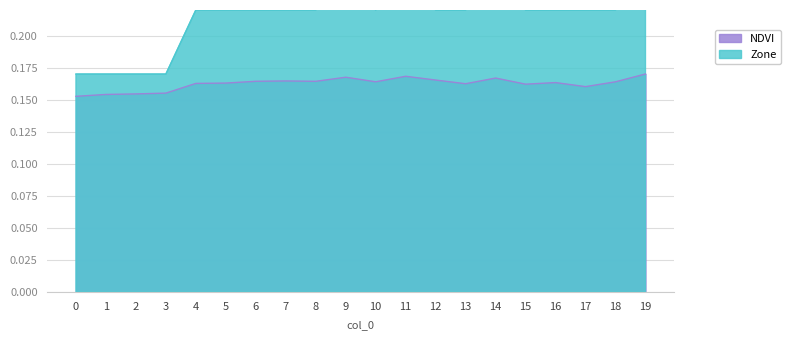

Which series has the largest total across all categories?

Zone